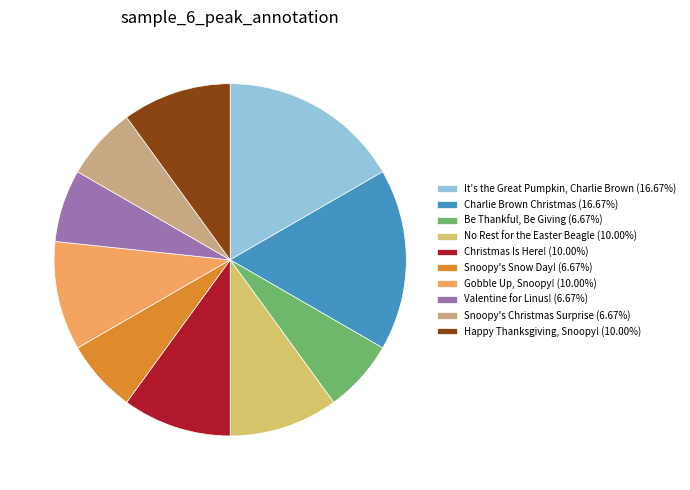

How many slices are in this pie chart?

10